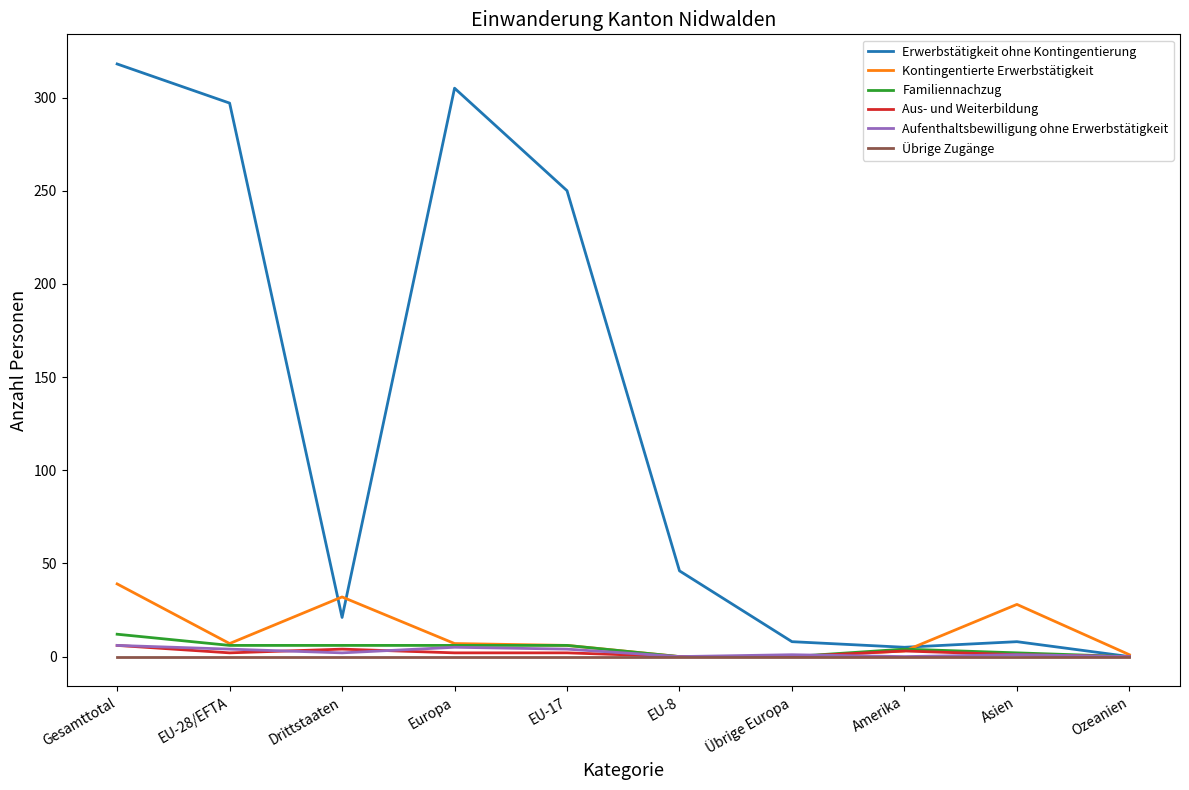

Which series changed the most between Gesamttotal and Asien?

Erwerbstätigkeit ohne Kontingentierung